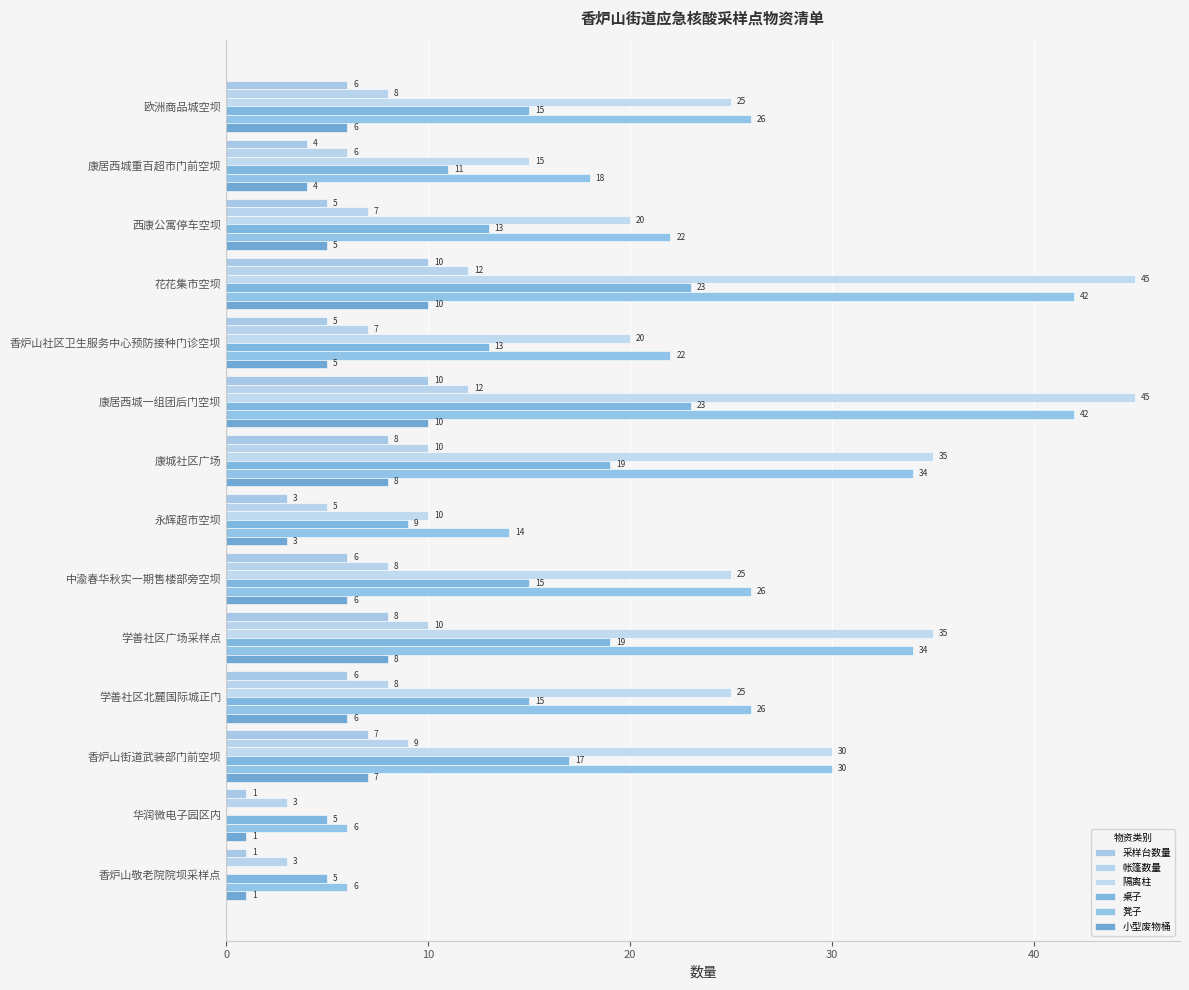

At how many categories does at least one series exceed 22?

8